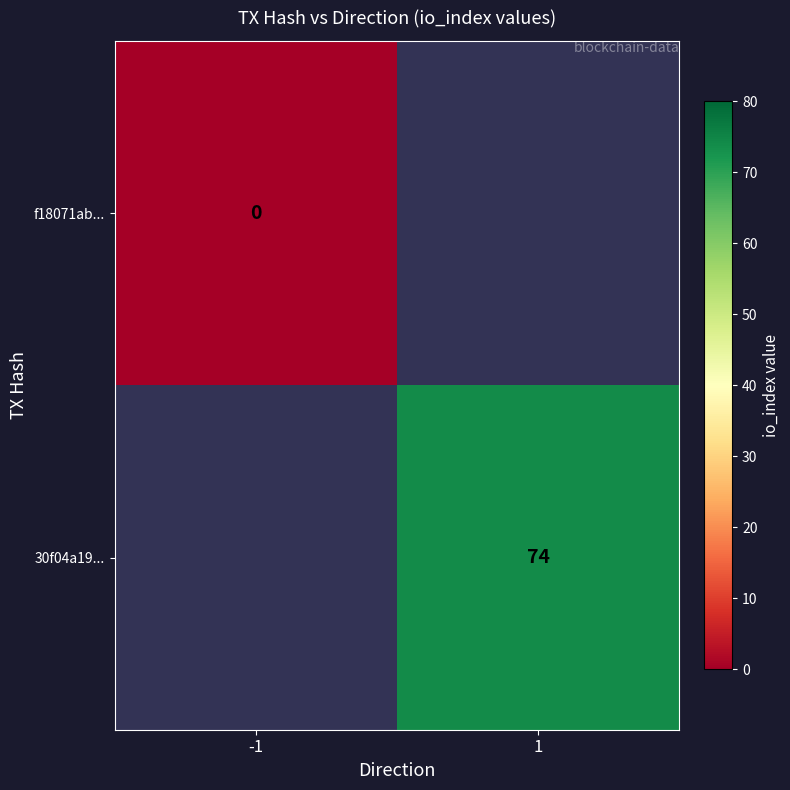

Which has a higher value, -1 or 1?

1